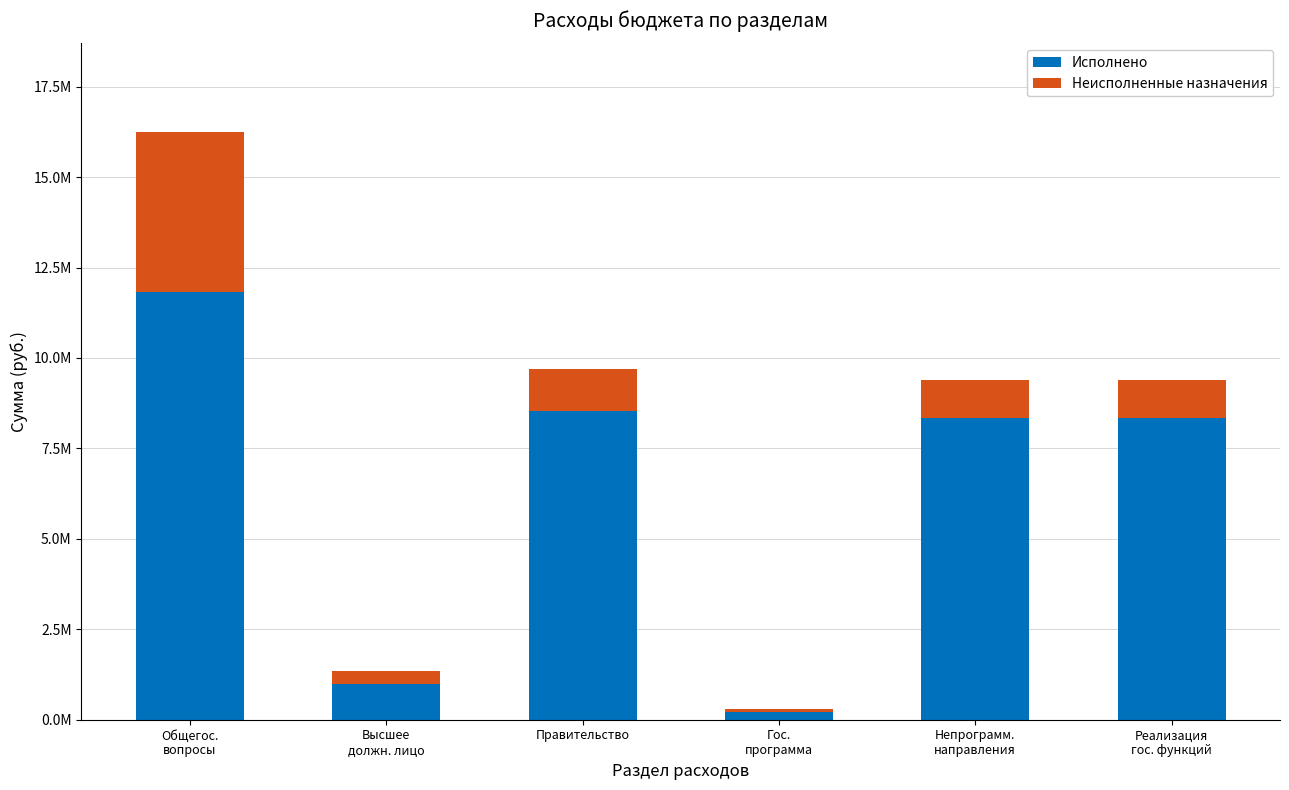

True or false: Неисполненные назначения has a value of 176859.0 at Гос.
программа.

False